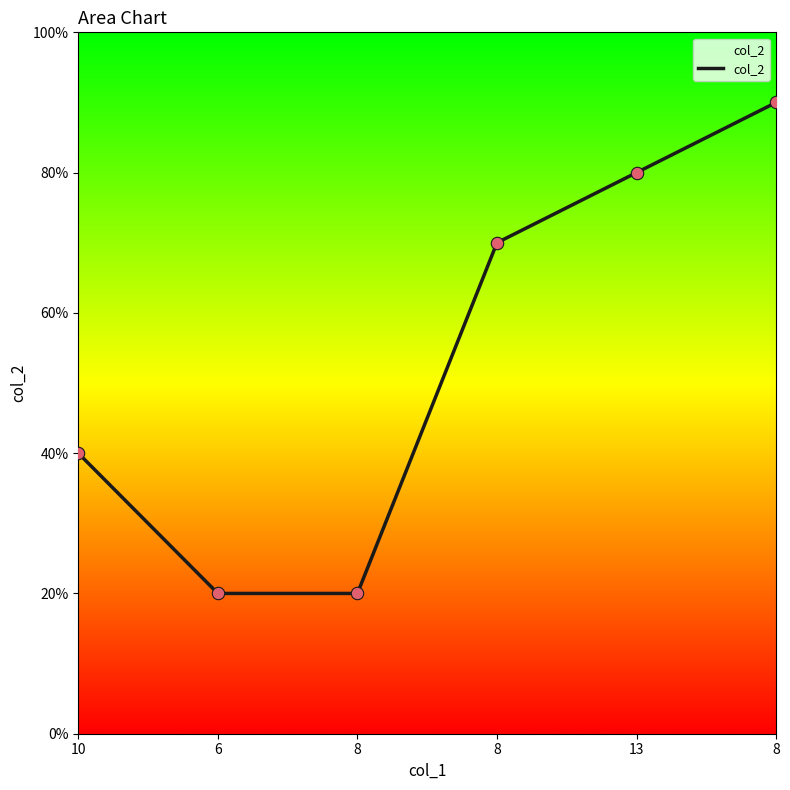

Between 6 and 10, which is larger?

10